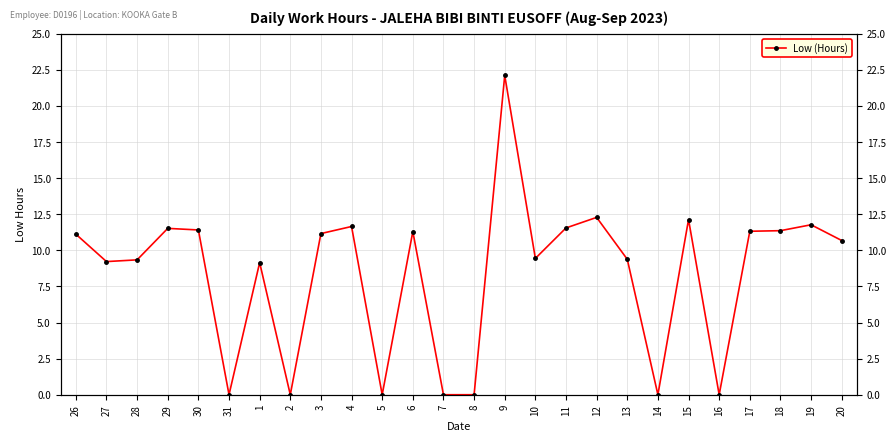

How many data points does each series have?

26